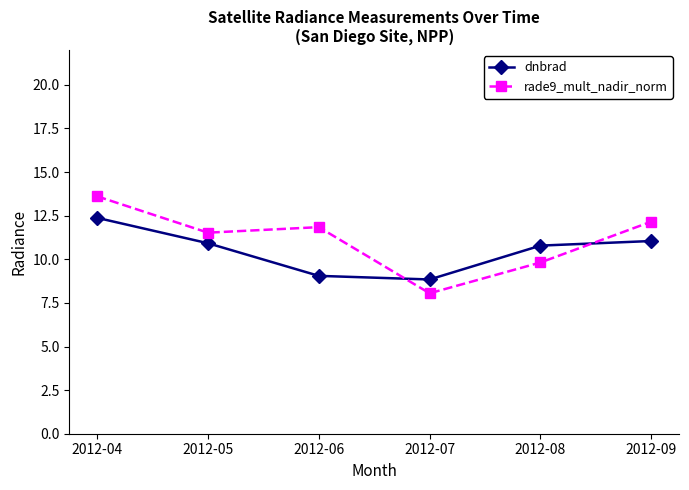

What is the sum of all dnbrad values?

63.0